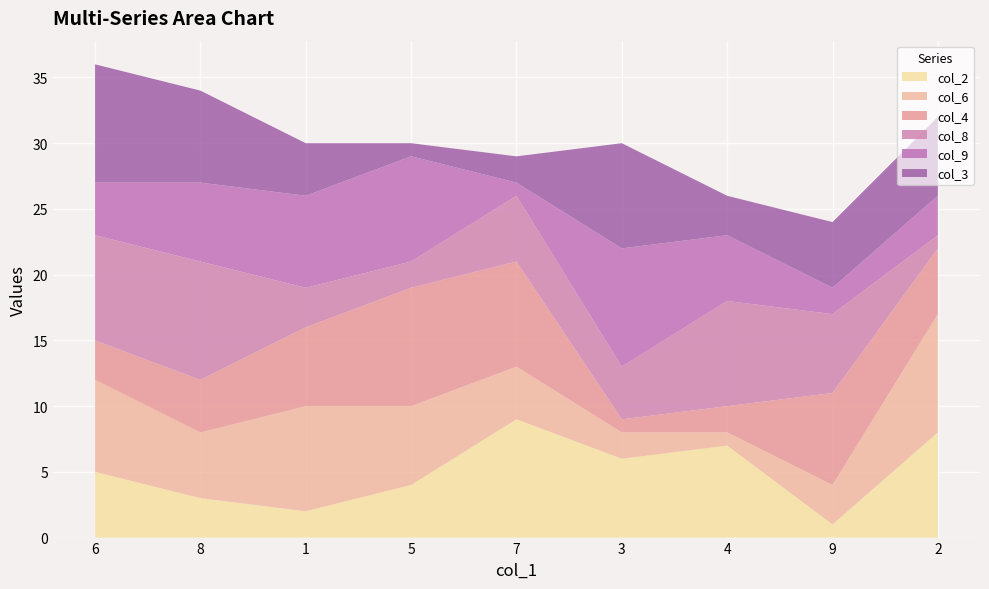

Reading left to right, transcribe all the data shown in this chart.

col_2: 6=5	8=3	1=2	5=4	7=9	3=6	4=7	9=1	2=8
col_6: 6=7	8=5	1=8	5=6	7=4	3=2	4=1	9=3	2=9
col_4: 6=3	8=4	1=6	5=9	7=8	3=1	4=2	9=7	2=5
col_8: 6=8	8=9	1=3	5=2	7=5	3=4	4=8	9=6	2=1
col_9: 6=4	8=6	1=7	5=8	7=1	3=9	4=5	9=2	2=3
col_3: 6=9	8=7	1=4	5=1	7=2	3=8	4=3	9=5	2=6